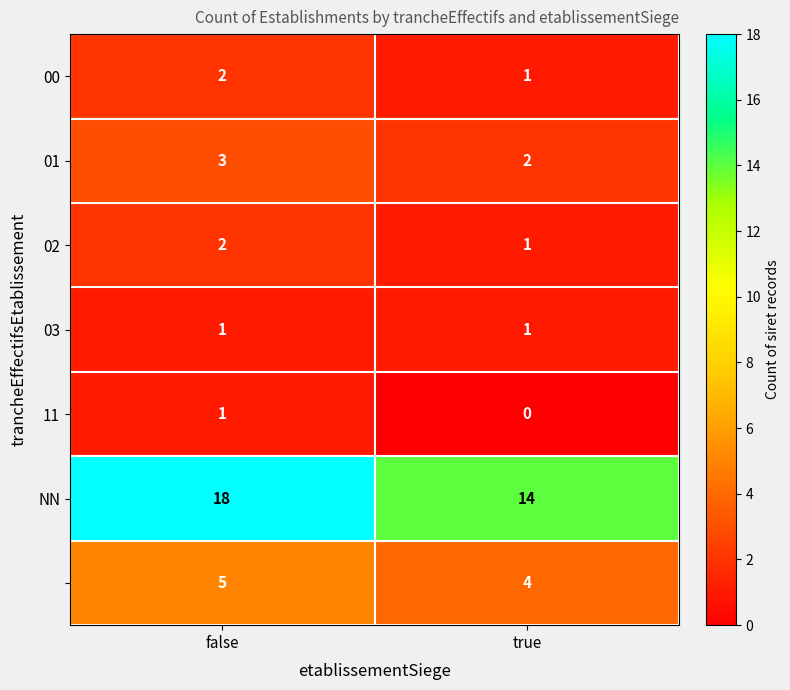

What is the total value across all series at true?

23